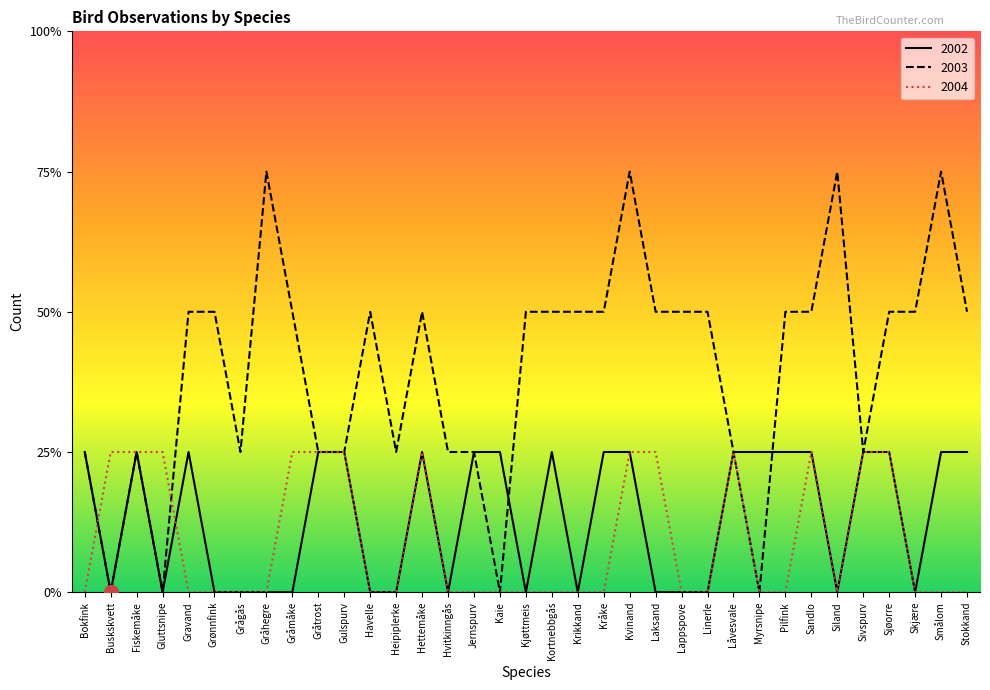

What is the total value across all series at Kvinand?

5